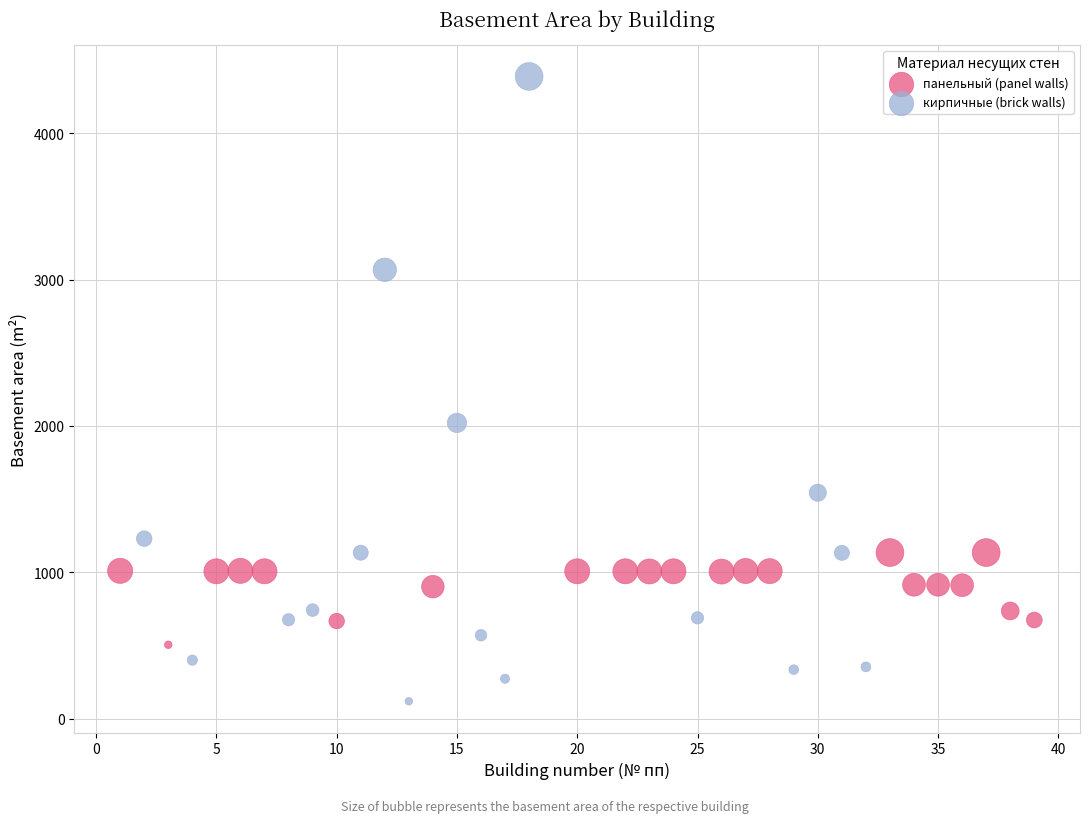

Which series has the widest spread of Y values?

кирпичные (brick walls)